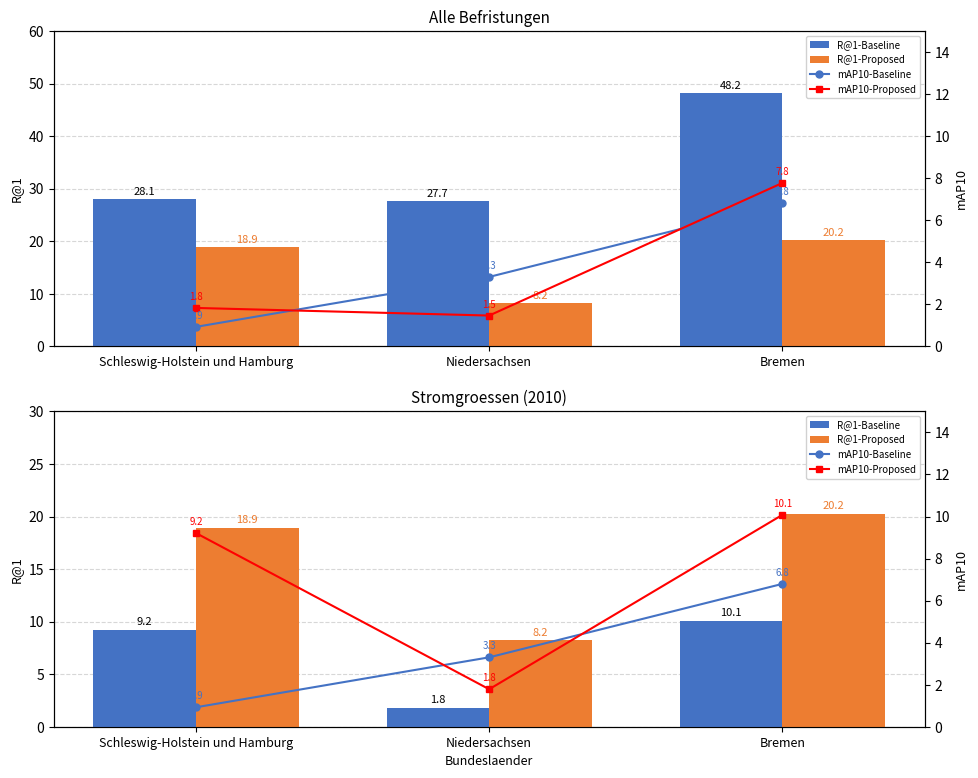

How many distinct data groups are displayed?

4